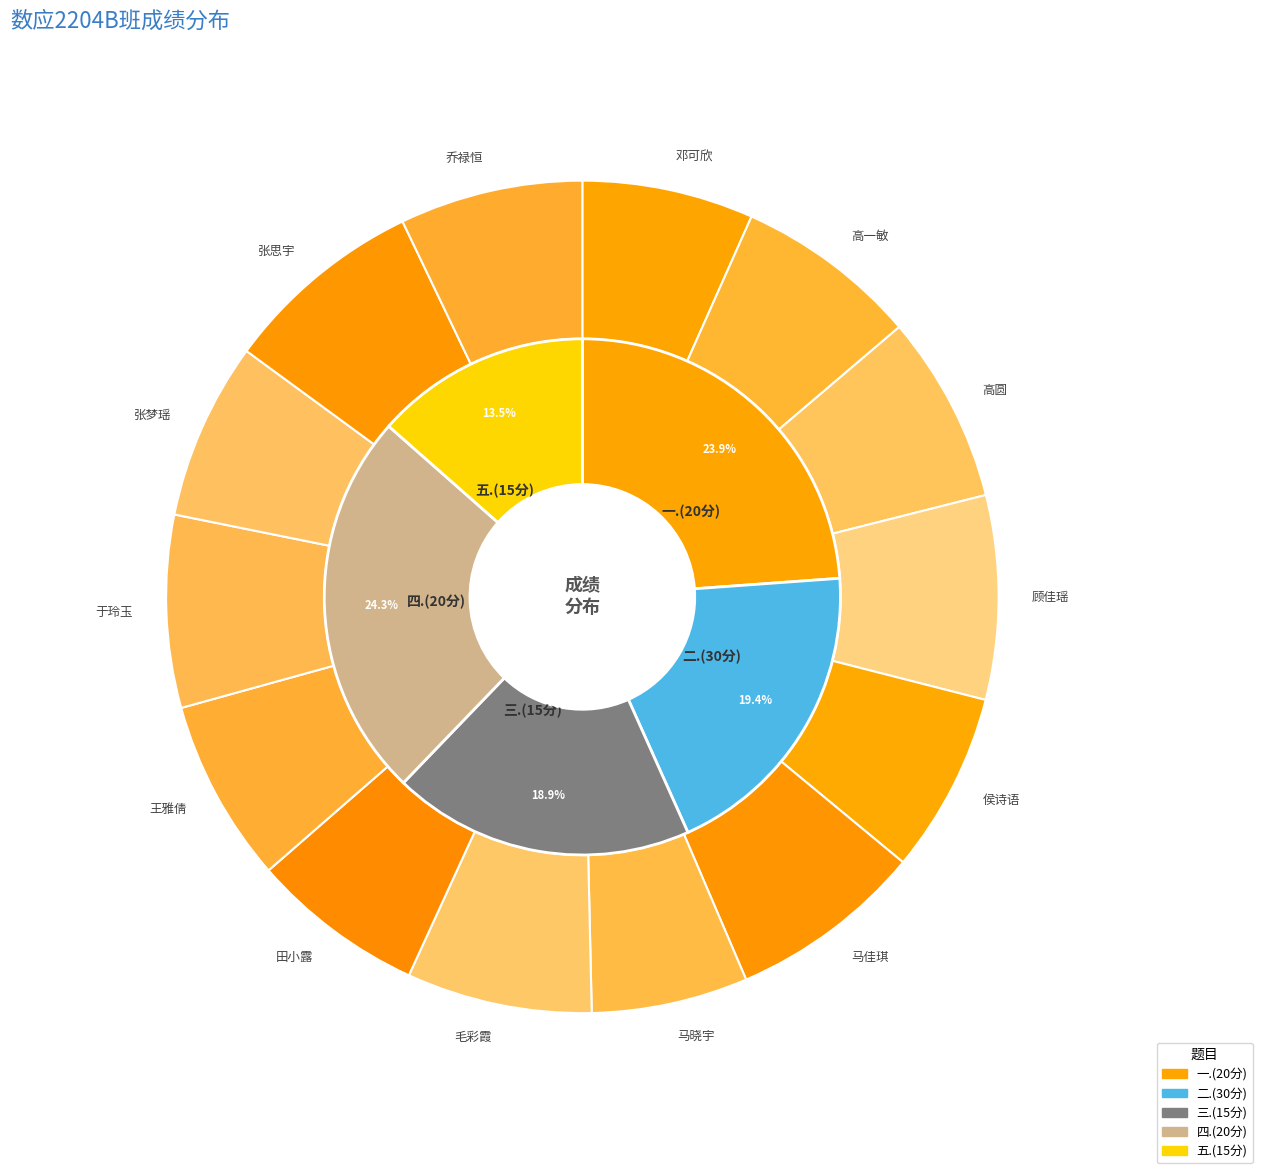

How many slices are in this pie chart?

14